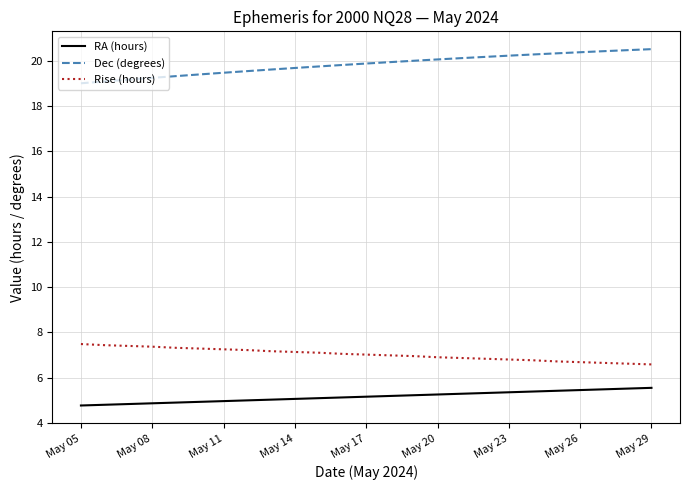

Which series has the largest total across all categories?

Dec (degrees)